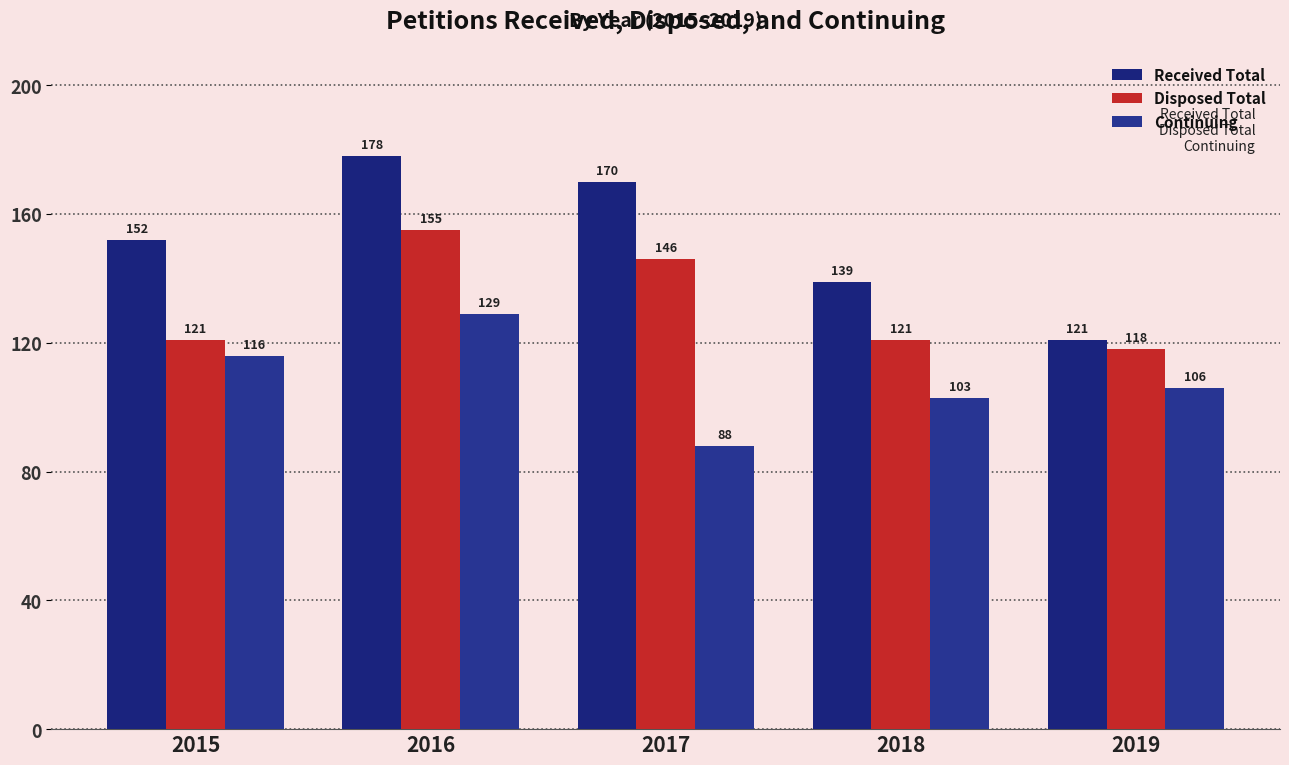

Reading left to right, what are all the values shown in this chart?

Received Total: 2015=152	2016=178	2017=170	2018=139	2019=121
Disposed Total: 2015=121	2016=155	2017=146	2018=121	2019=118
Continuing: 2015=116	2016=129	2017=88	2018=103	2019=106